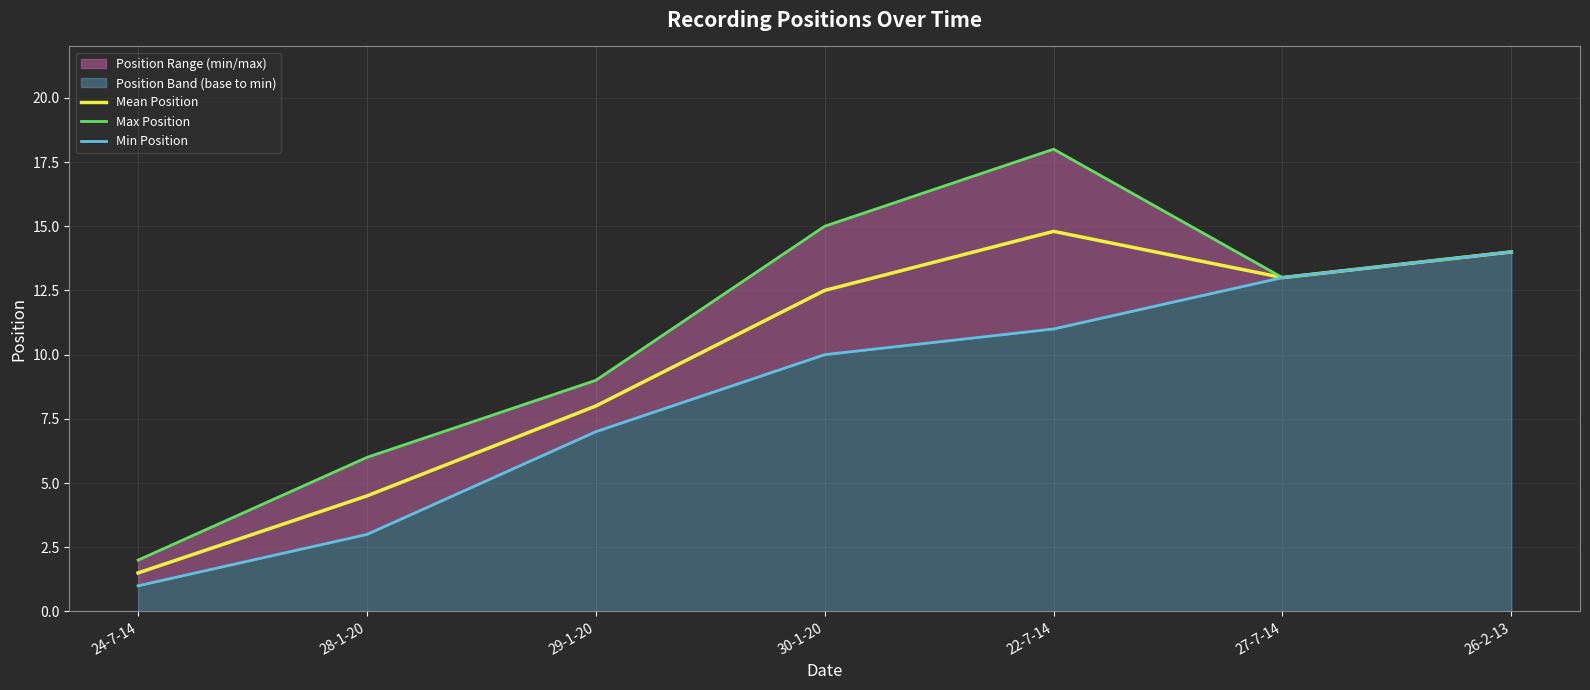

How many lines are shown in the chart?

3